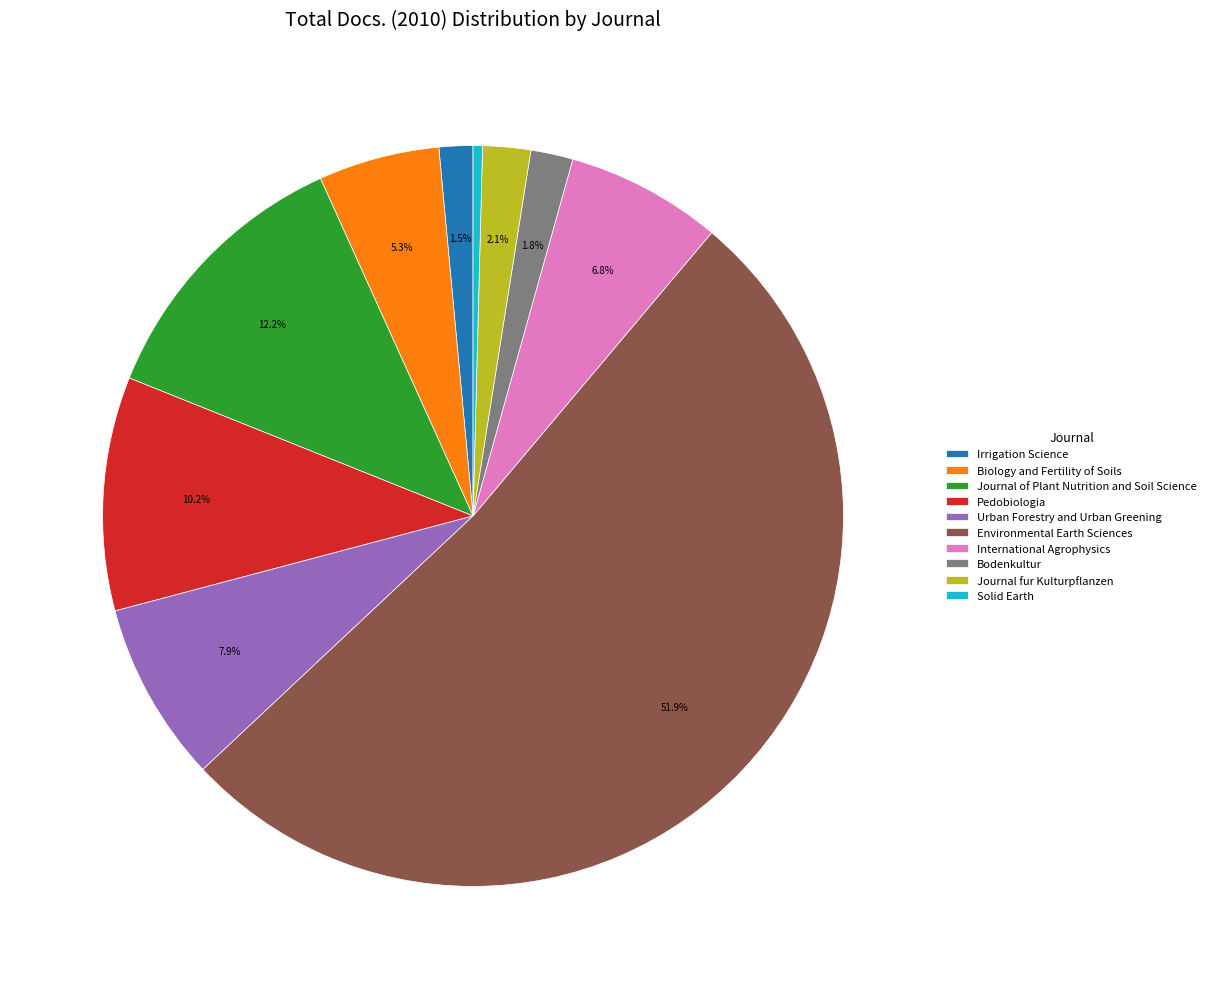

Do Pedobiologia and Biology and Fertility of Soils together represent more than half of the pie?

No